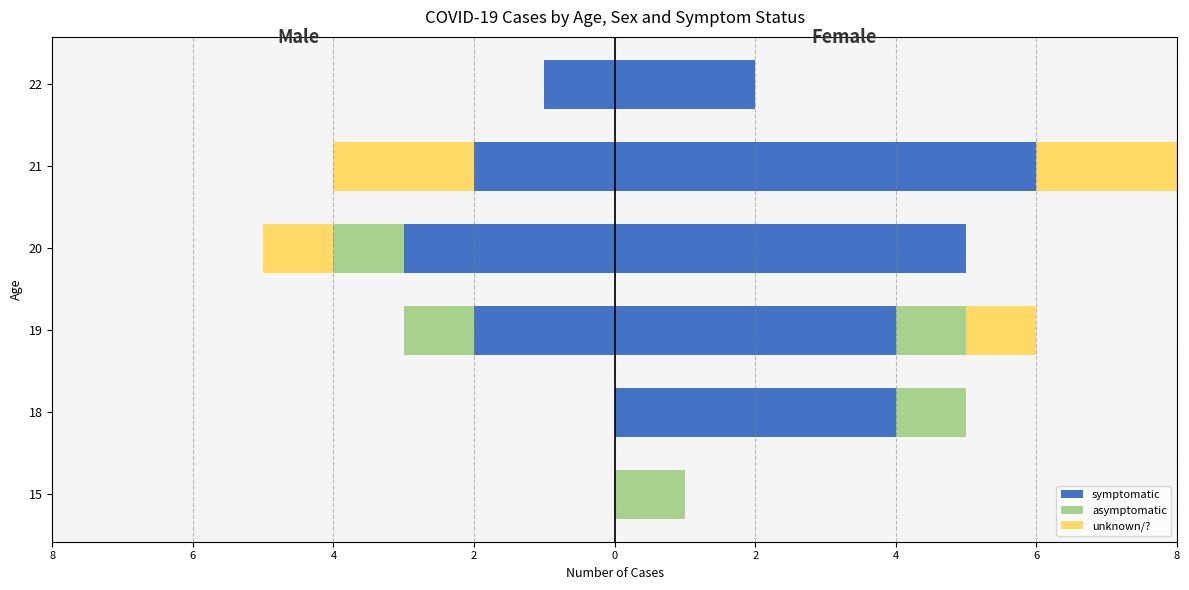

True or false: symptomatic has a value of -3 at 21.

False